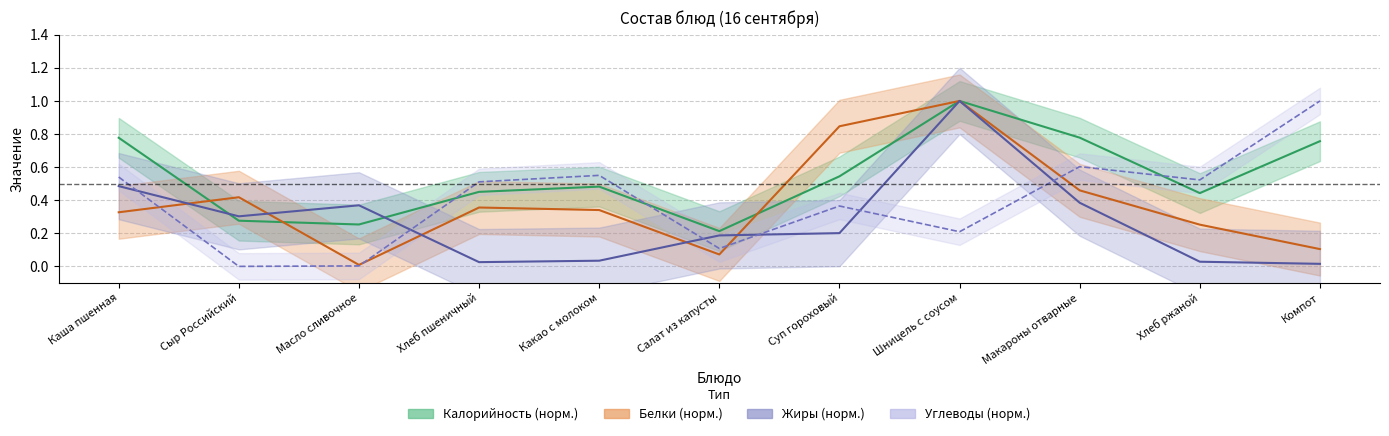

True or false: Калорийность has a value of 0.8 at Компот.

True